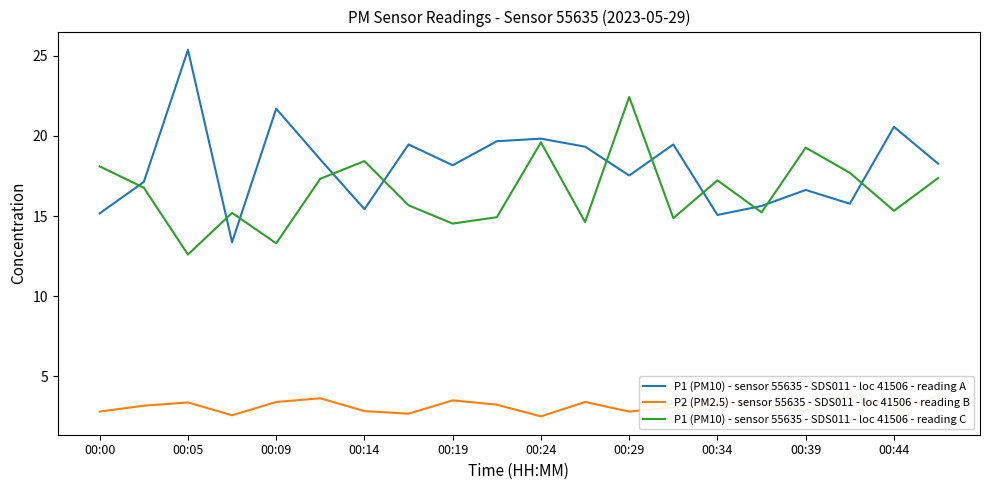

True or false: P1 (PM10) - sensor 55635 - SDS011 - loc 41506 - reading A has a value of 15.1 at 00:34.

True